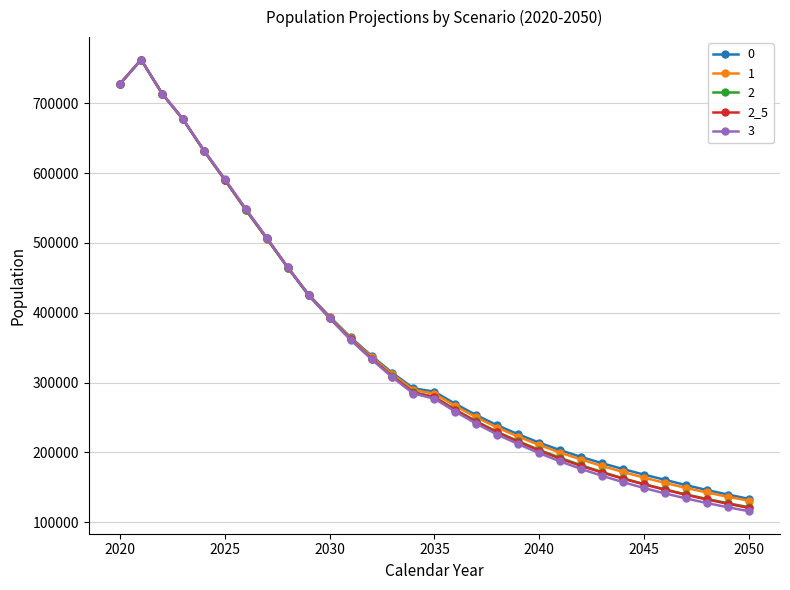

What is the minimum value shown in the chart?

115732.3